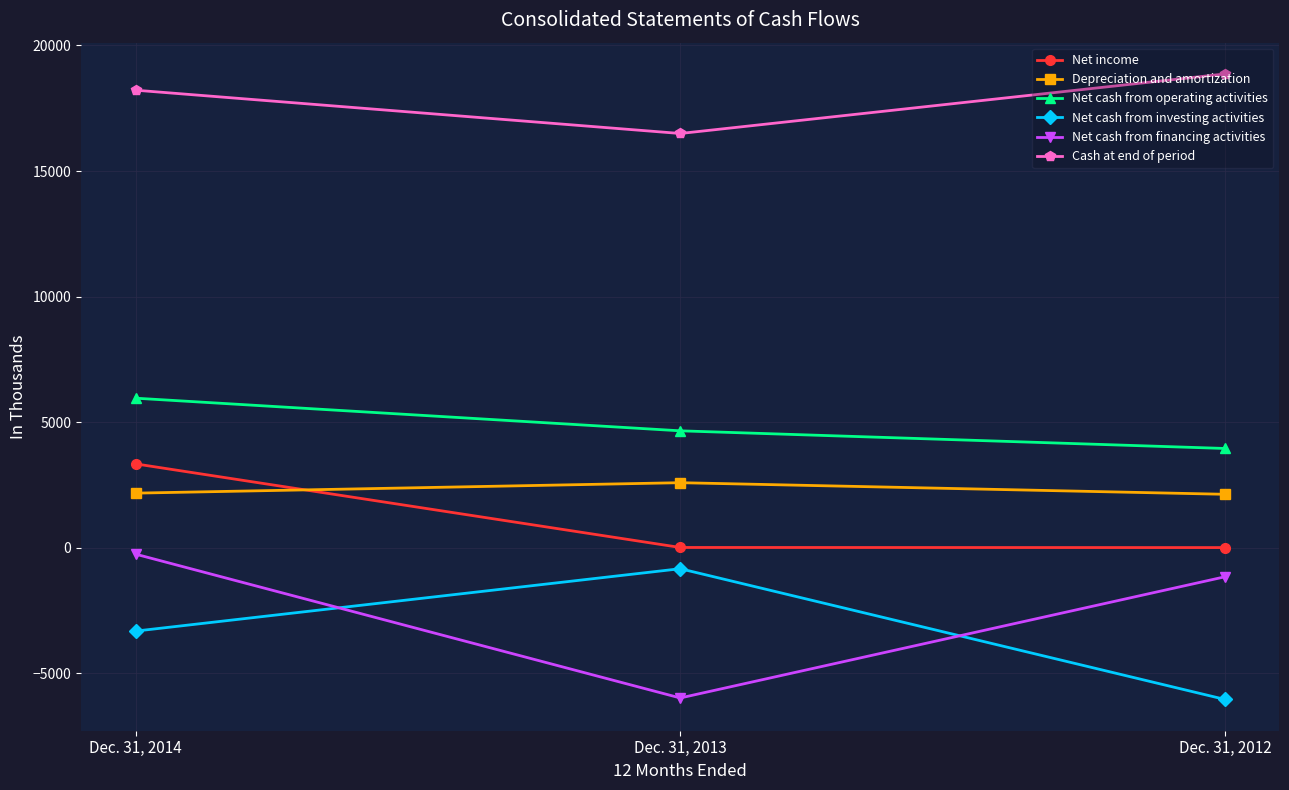

List the labels in order of Net cash from financing activities value, largest first.

Dec. 31, 2014, Dec. 31, 2012, Dec. 31, 2013